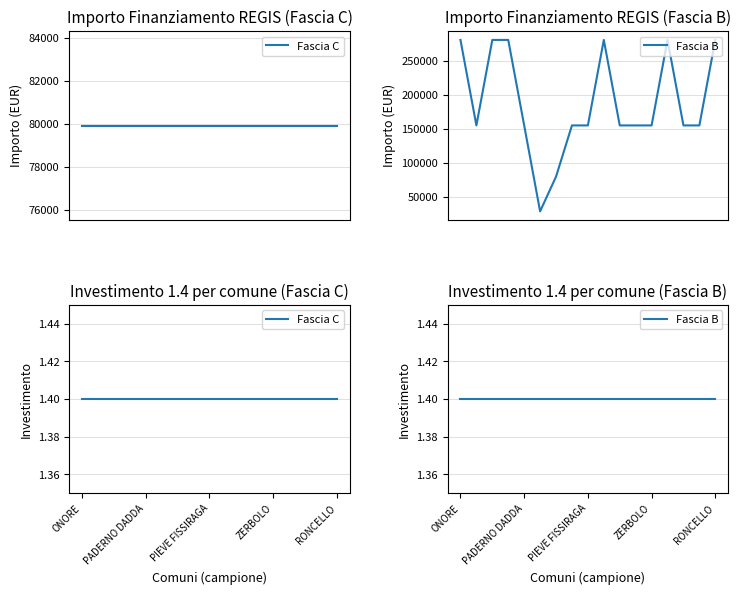

What is the sum of the values at PIEVE FISSIRAGA and GALGAGNANO?

436166